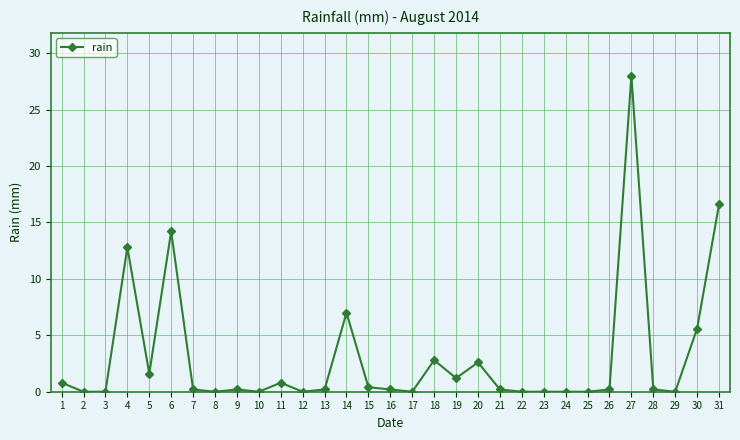

What is the change in value from 13 to 22?

-0.2